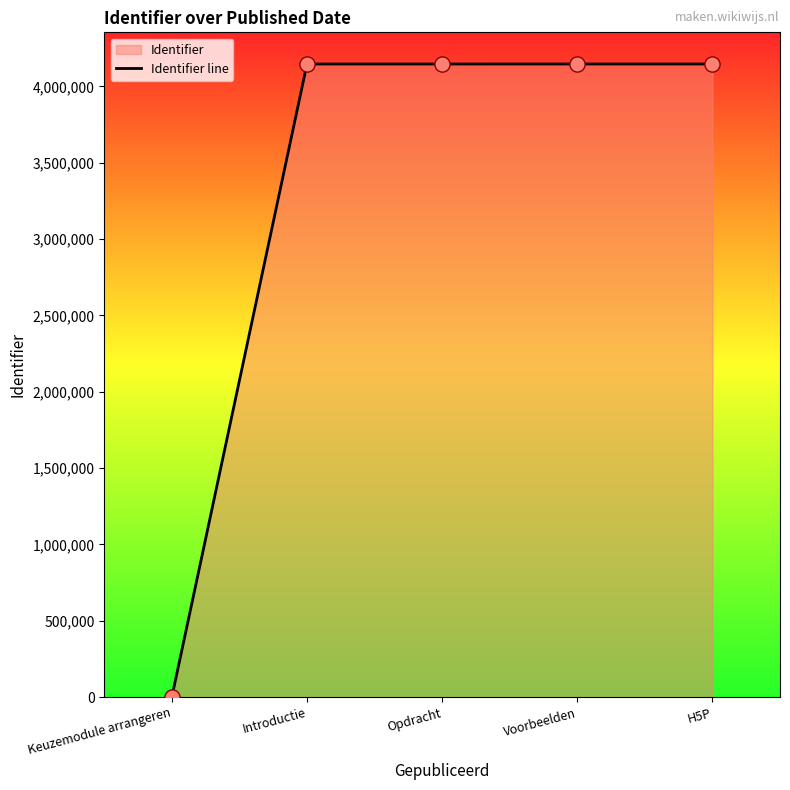

What is the ratio of the value at Voorbeelden to the value at Introductie?

1.0